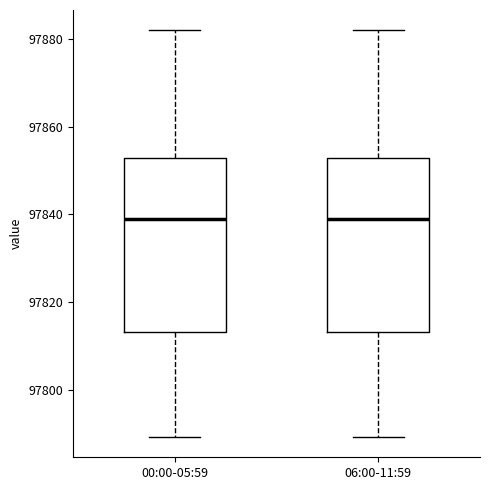

Reading left to right, read every box against the y-axis: the position of its median line, the range the box covers, and the ends of its whiskers. The values are not printed on the chart, so give them approximately, as read against the axis.

00:00-05:59: median 97840, box 97814 to 97852, whiskers 97790 to 97882
06:00-11:59: median 97840, box 97814 to 97852, whiskers 97790 to 97882